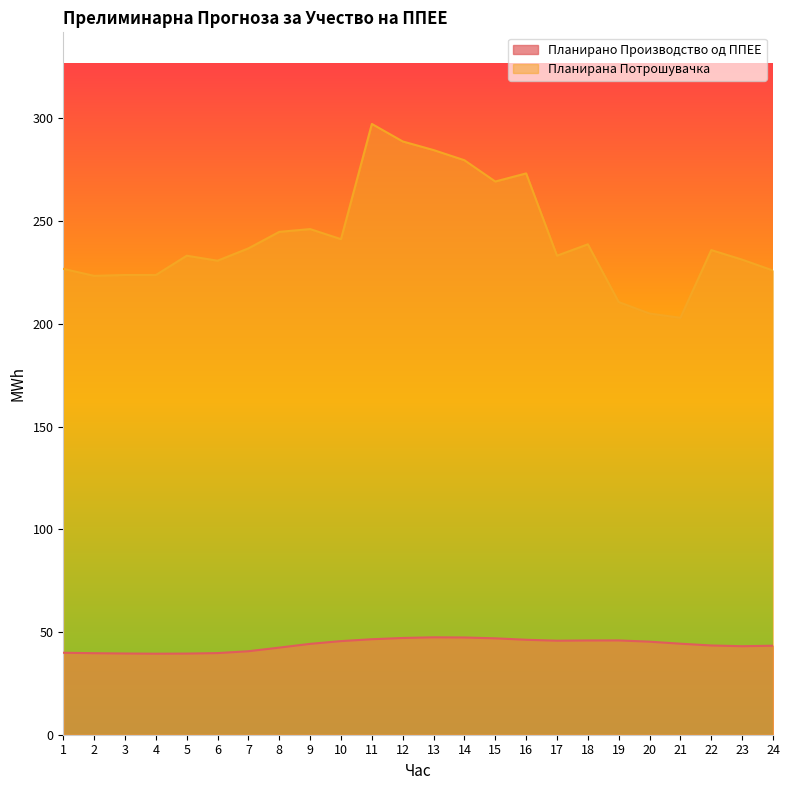

At which category does Планирана Потрошувачка reach its first local peak?

3